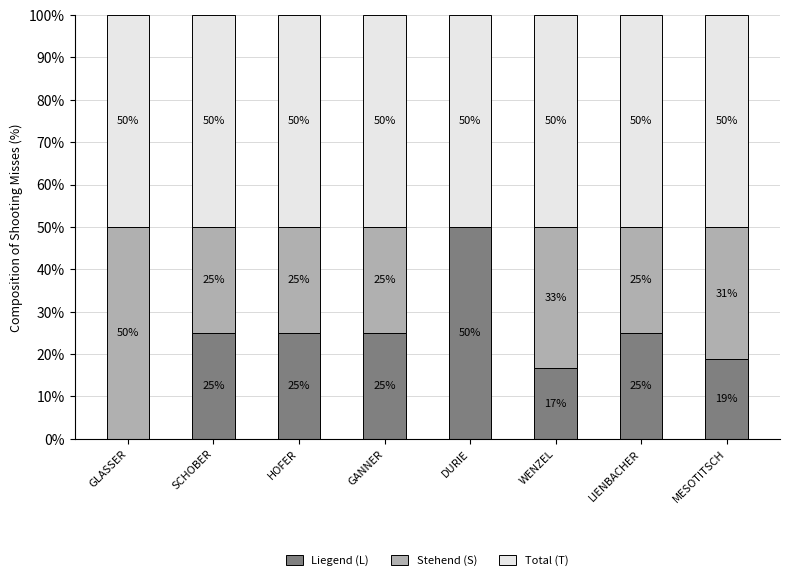

What is the total value across all series at WENZEL?

100.0